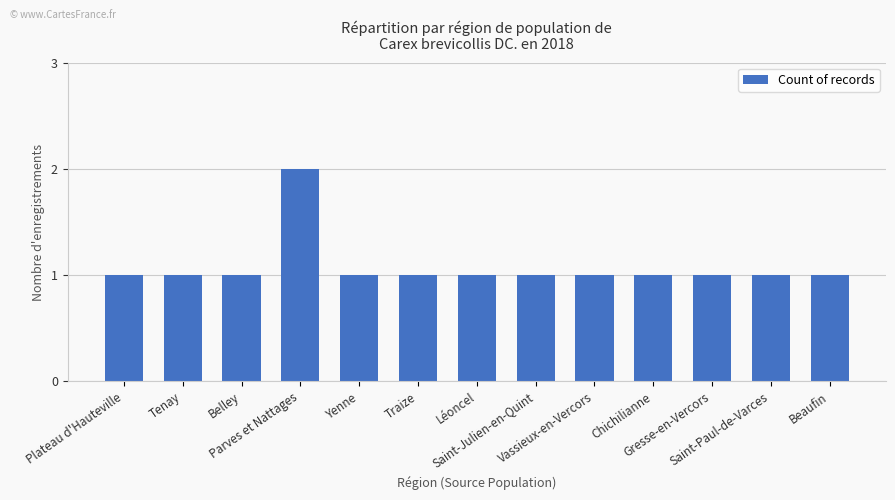

What is the sum of all values?

14